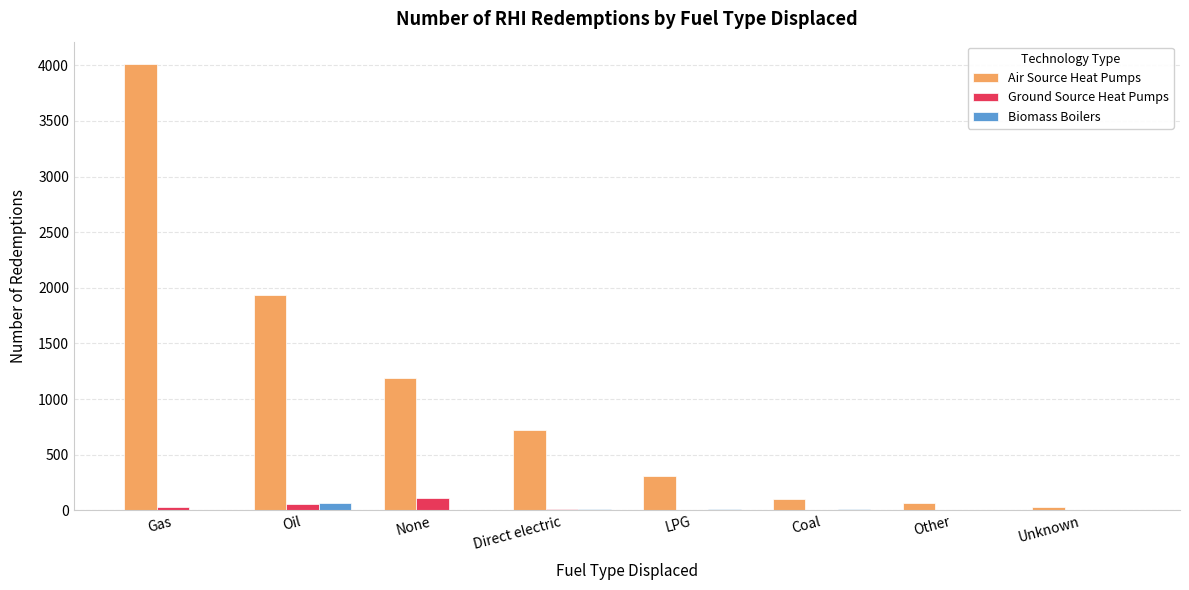

Count the number of categories in the chart.

8